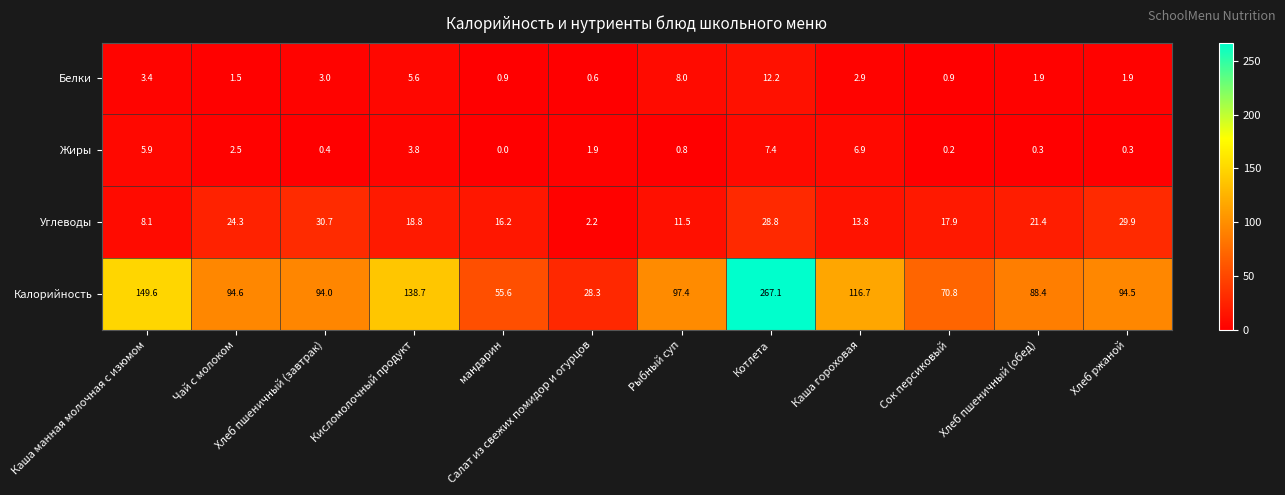

How many data points does each series have?

12